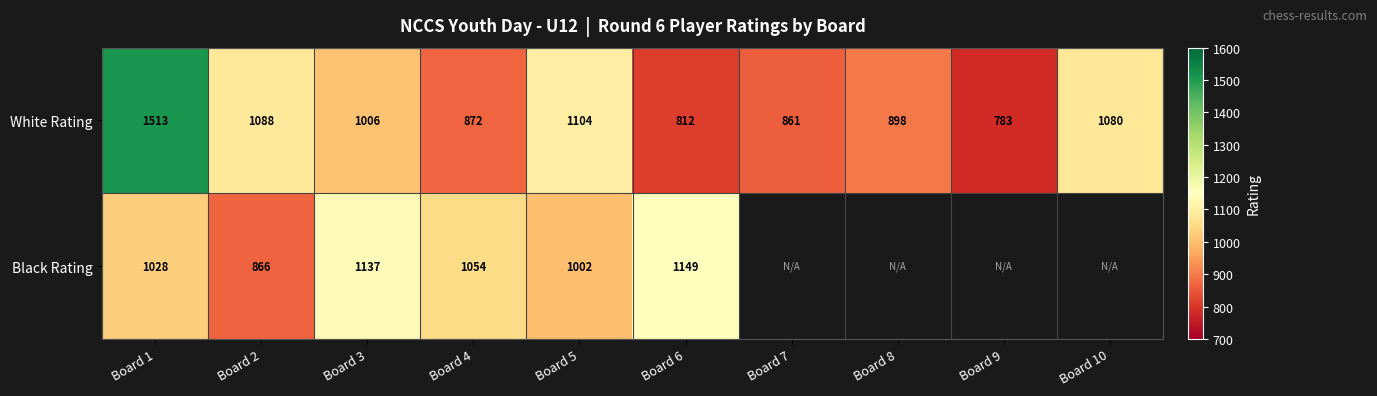

The White Rating series shows 872 at Board 4. True or false?

True